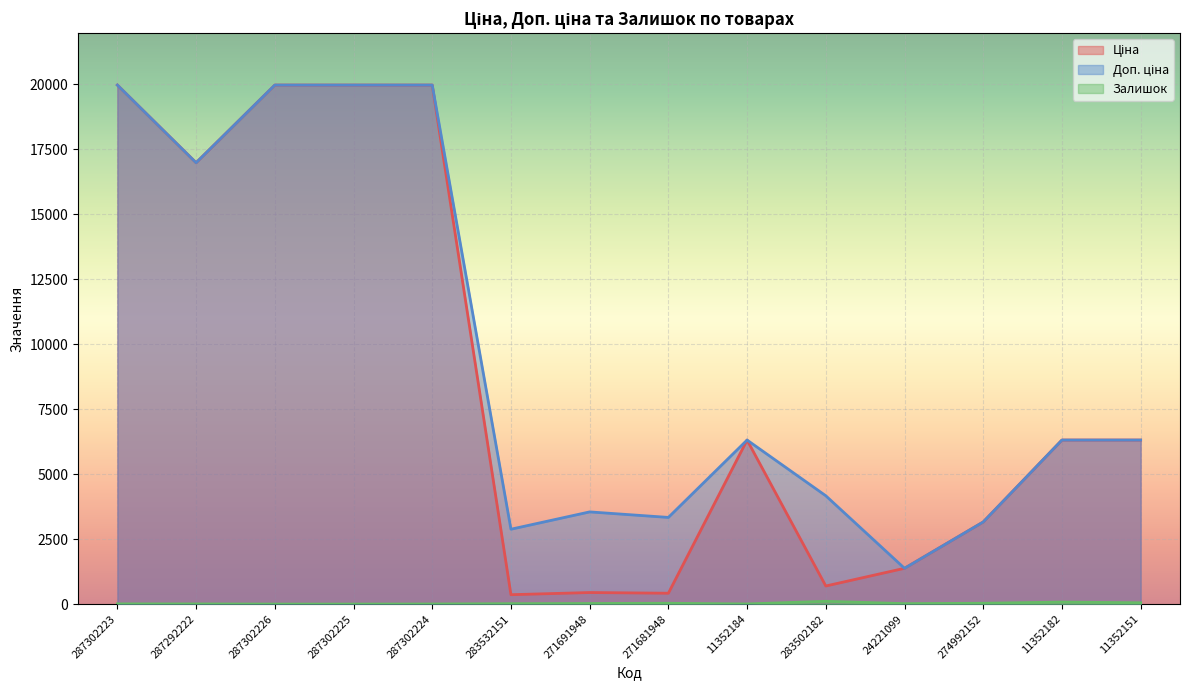

What is the difference between the second highest and minimum values in the Доп. ціна series?

18589.2